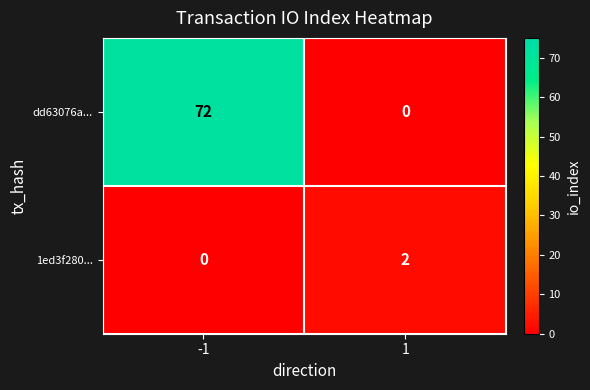

At which category does the chart reach its peak across all series?

-1